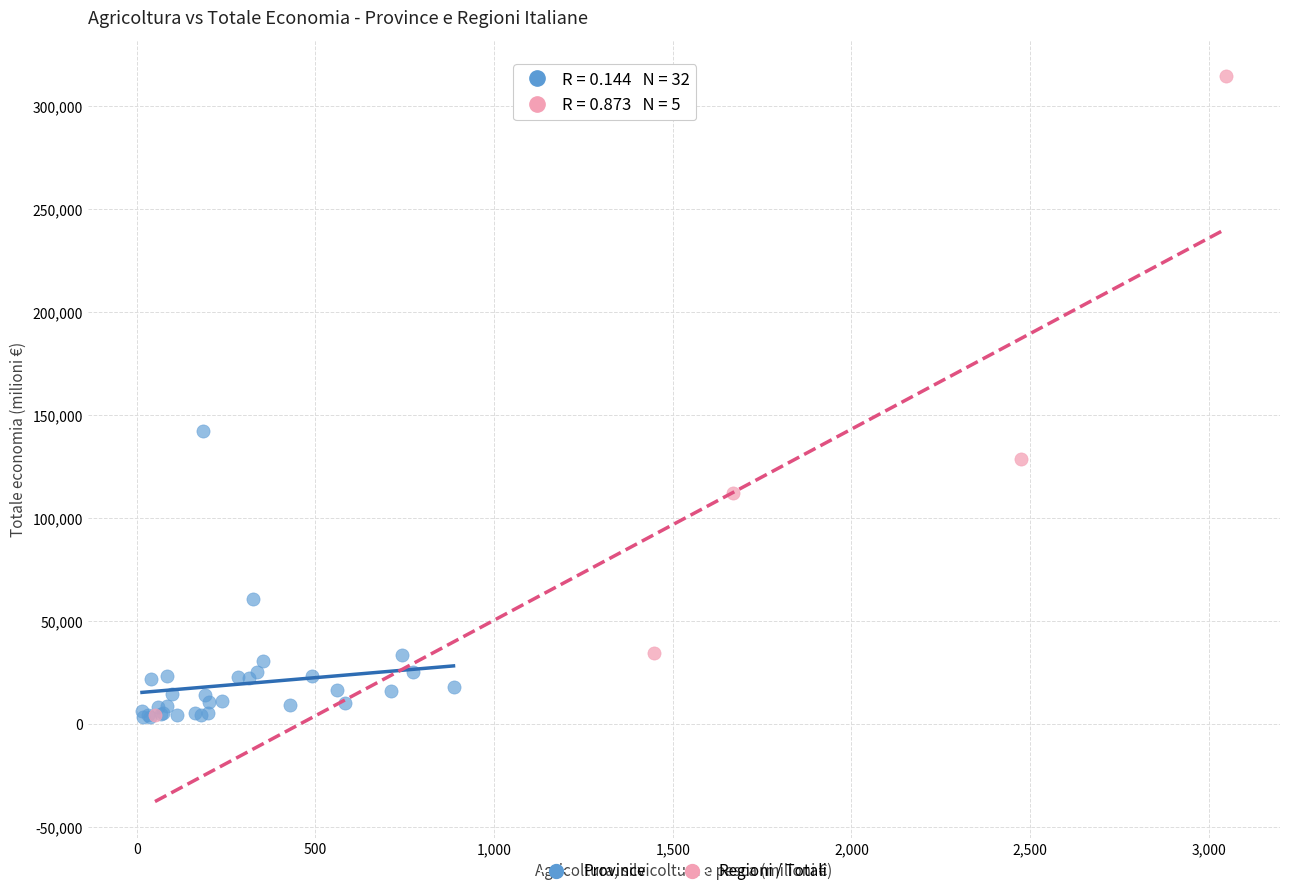

Which series has the widest spread of Y values?

Regioni / Totali